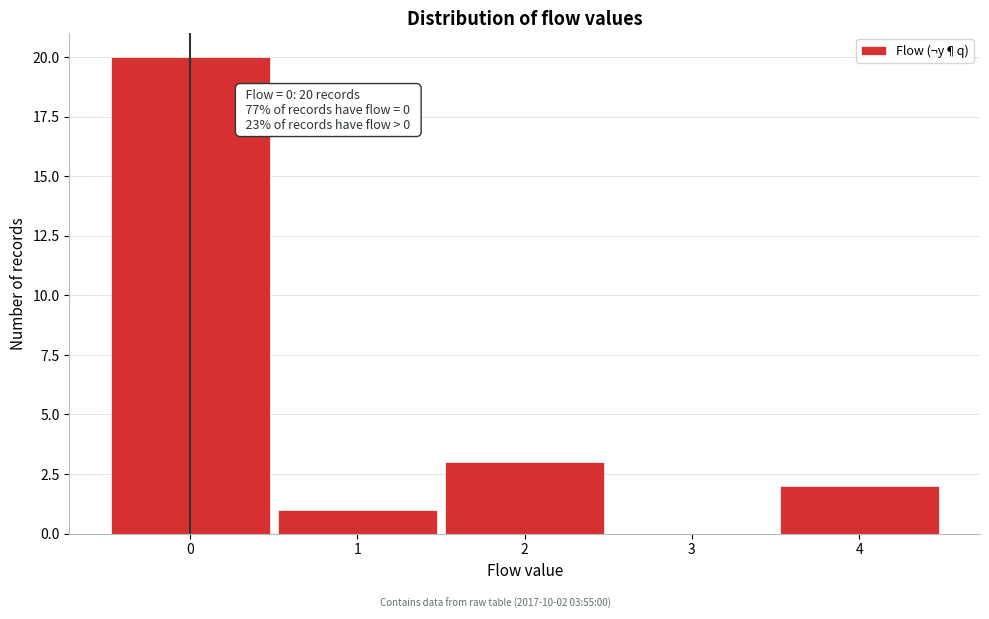

Which range on the x-axis has the tallest bar?

-0.5 to 0.5